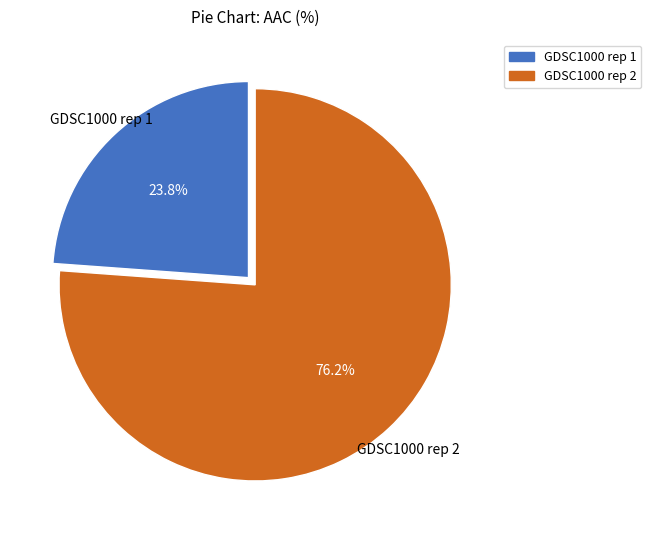

Which has a higher value, GDSC1000 rep 2 or GDSC1000 rep 1?

GDSC1000 rep 2